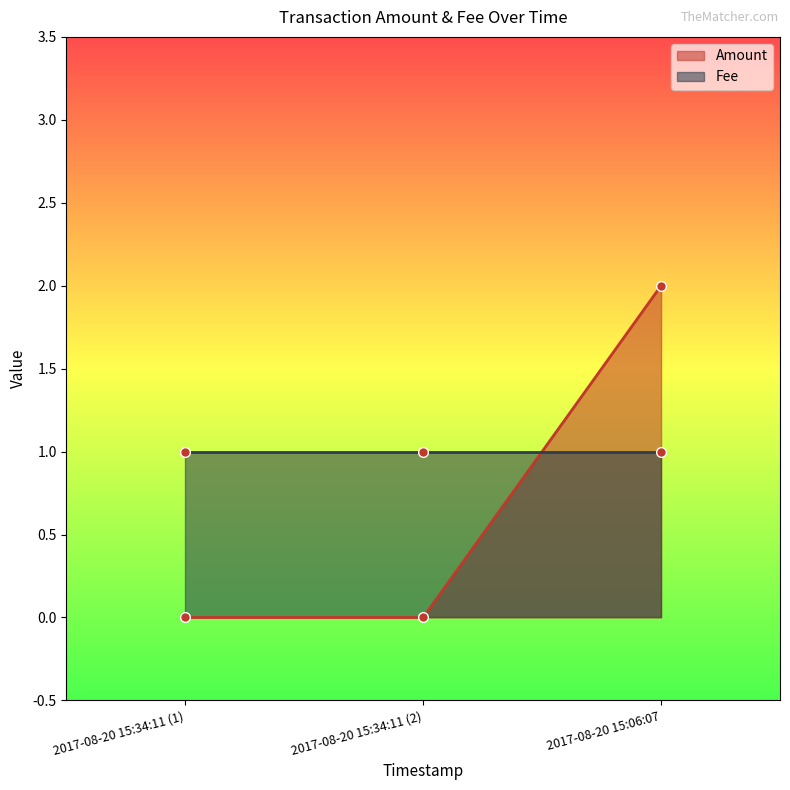

What is the greatest value displayed?

2